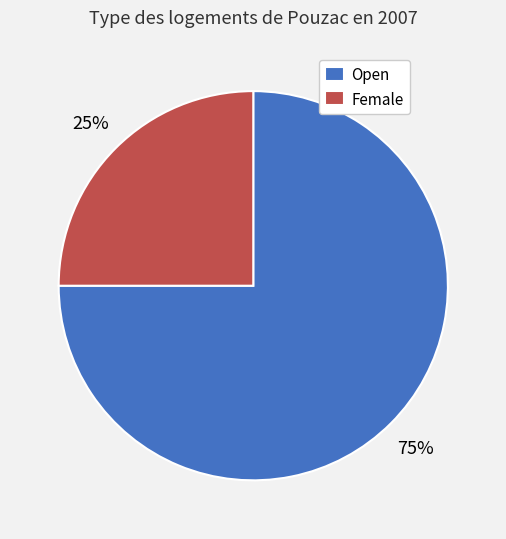

To the nearest percent, what is the difference between the largest and smallest slice percentages?

50%